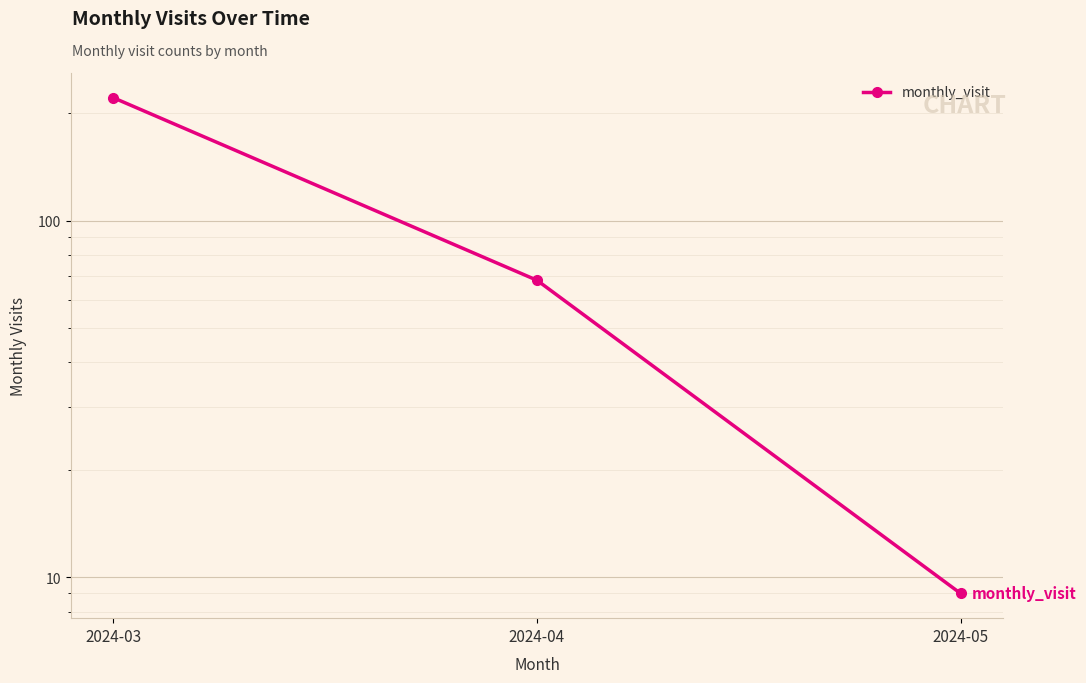

True or false: the data shows 68 at 2024-04.

True